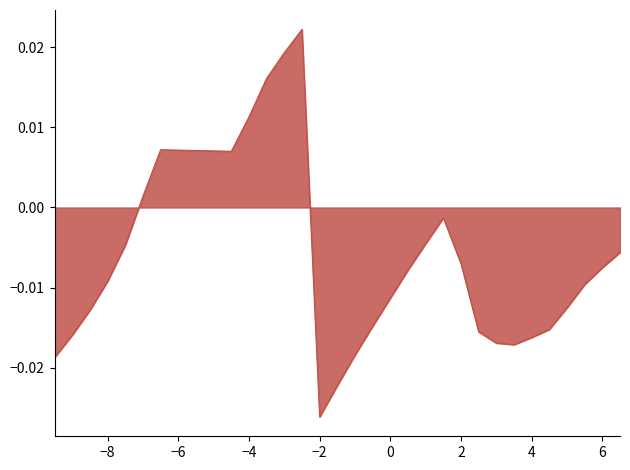

At which category does the chart reach its minimum across all series?

−2